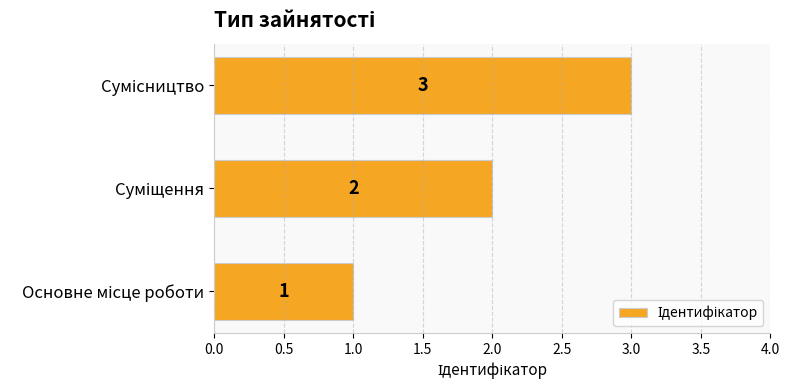

What is the maximum value shown in the chart?

3